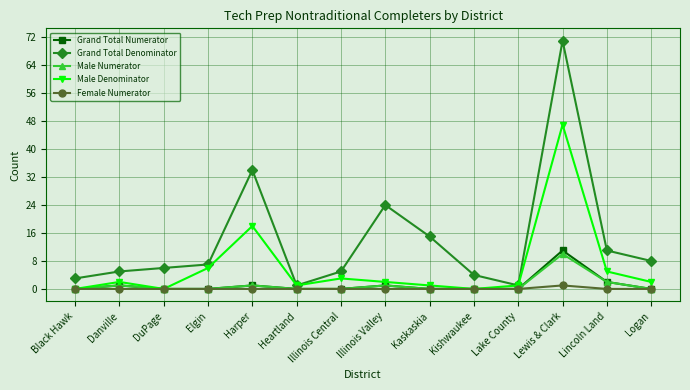

True or false: Male Numerator has more than 2 points higher than both neighbors.

True